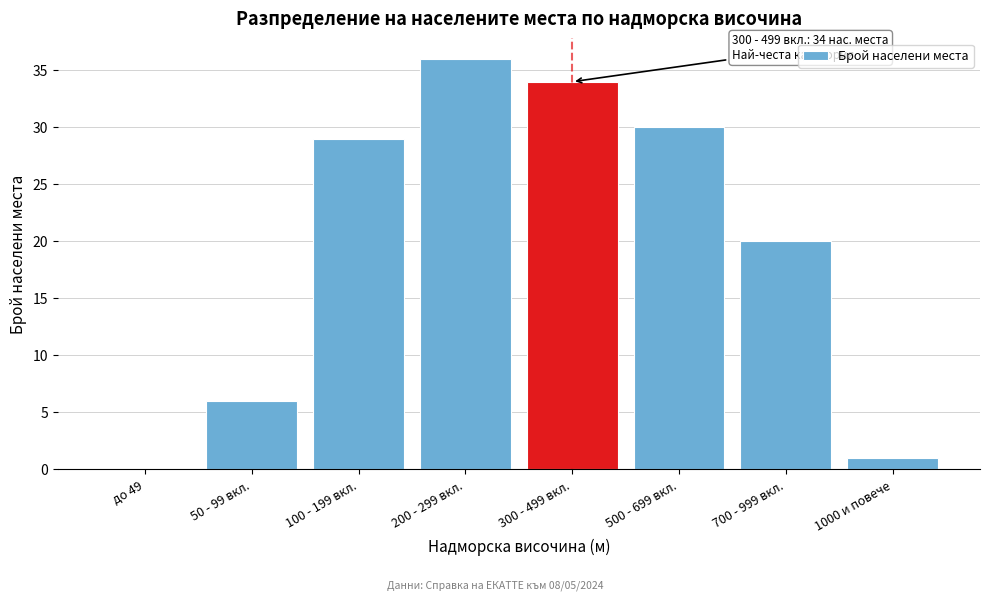

Reading right to left, extract all data points from this chart.

1000 и повече=1	700 - 999 вкл.=20	500 - 699 вкл.=30	300 - 499 вкл.=34	200 - 299 вкл.=36	100 - 199 вкл.=29	50 - 99 вкл.=6	до 49=0